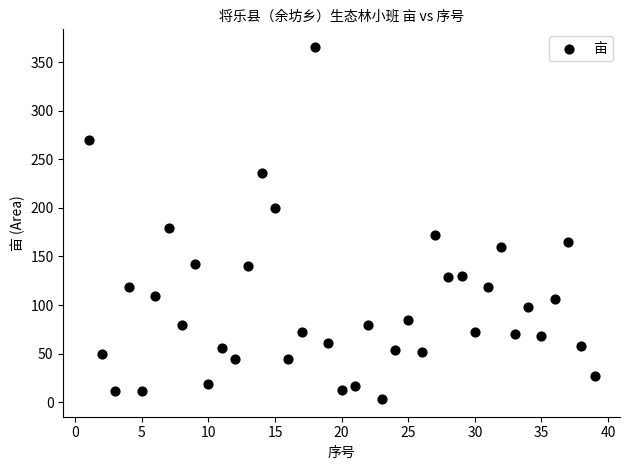

What Y value in the scatter plot is closest to 184?

179